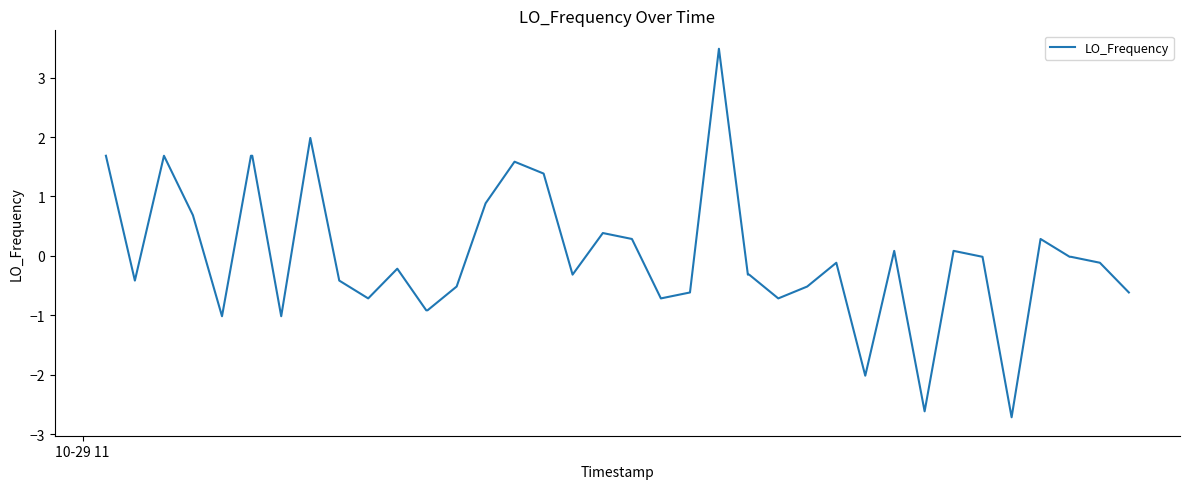

What is the maximum value shown in the chart?

3.5